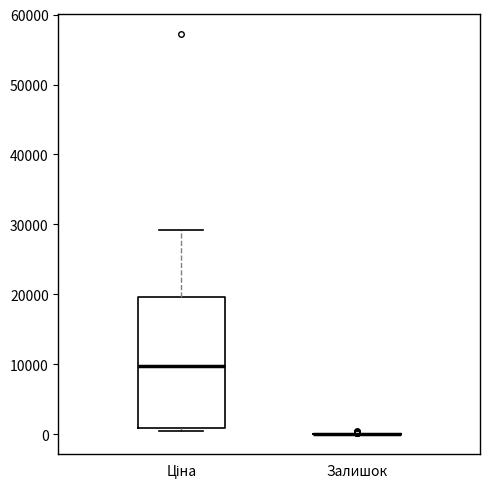

Reading left to right, transcribe this box plot: for each box, give where its median line is, the range the box spans, and where its two whiskers end, as read against the y-axis. The values are not printed on the chart, so give them approximately, as read against the axis.

Ціна: median 10000, box 1000 to 20000, whiskers 0 to 29000
Залишок: box collapsed to a line at 0, whiskers 0 to 0